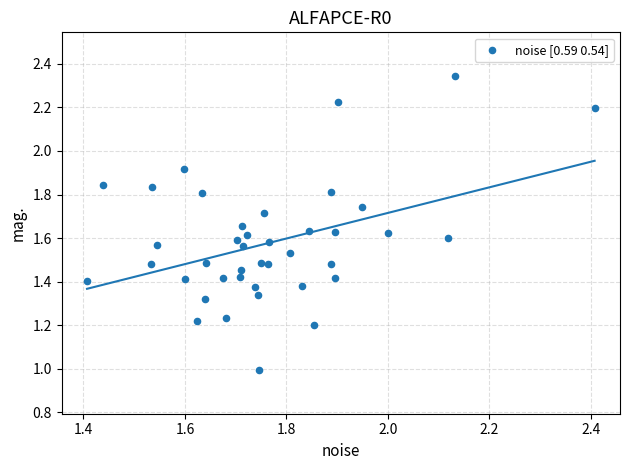

What is the range of X values (max minus min)?

1.0